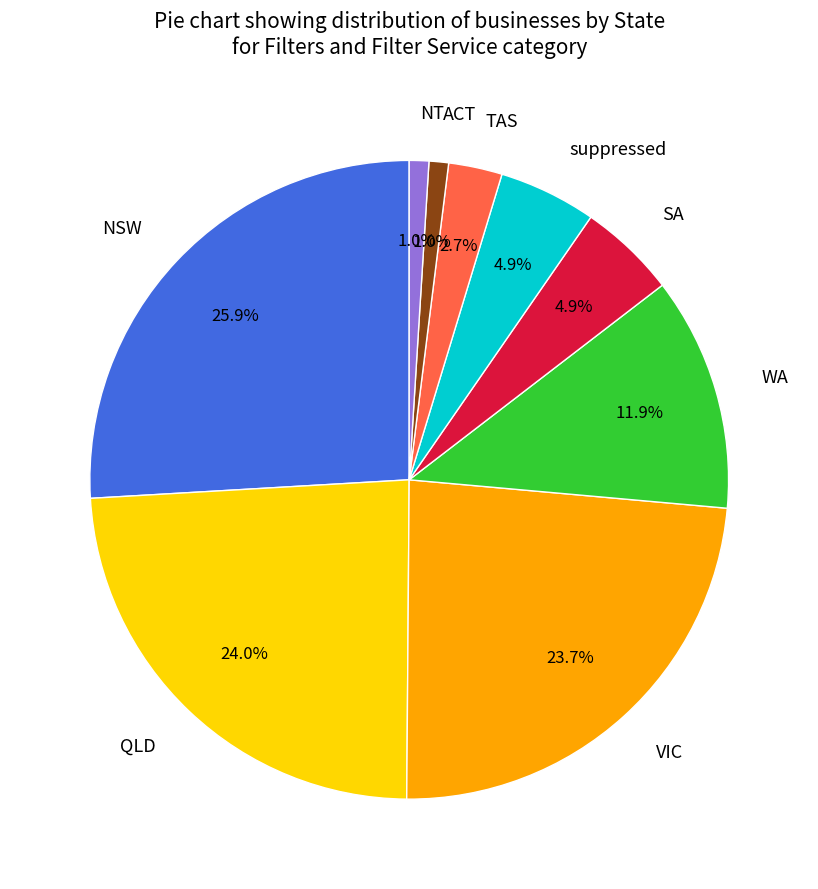

Count the number of slices in the pie.

9